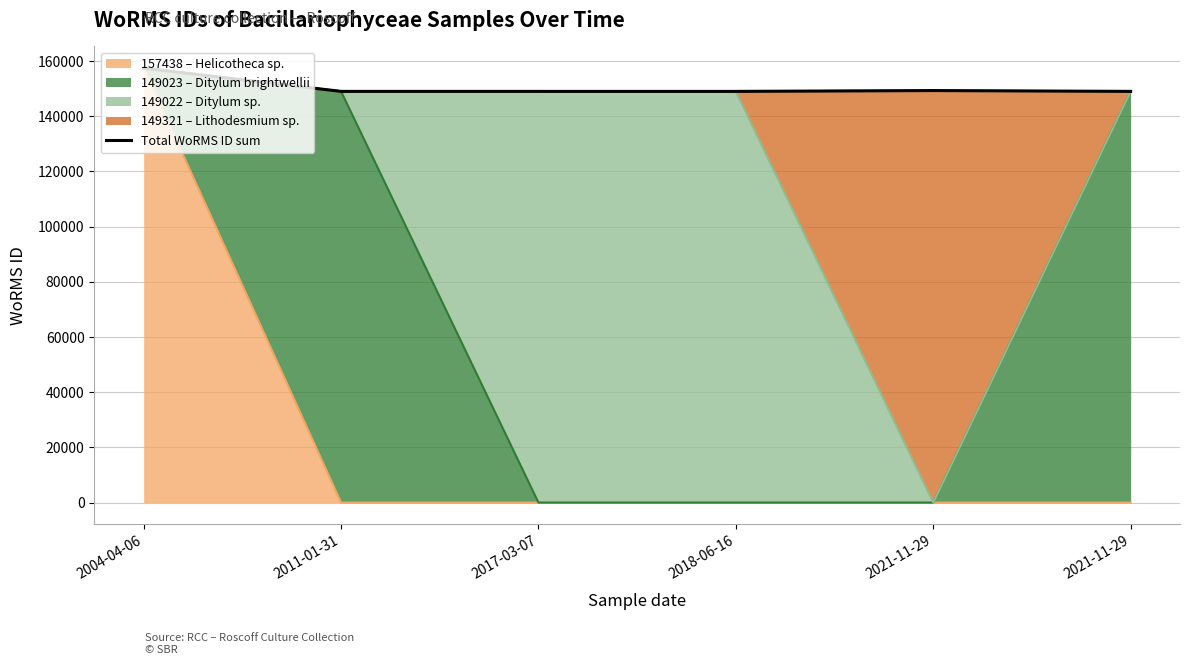

How many lines are shown in the chart?

1